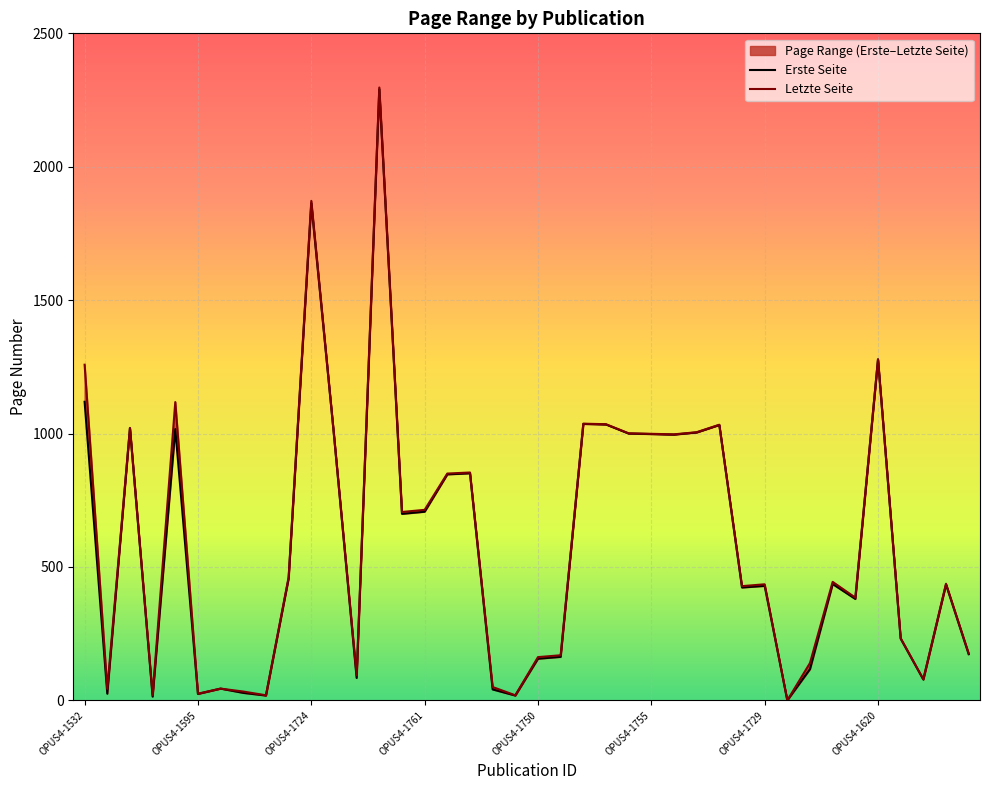

At which category is the sum across all series the highest?

OPUS4-1759